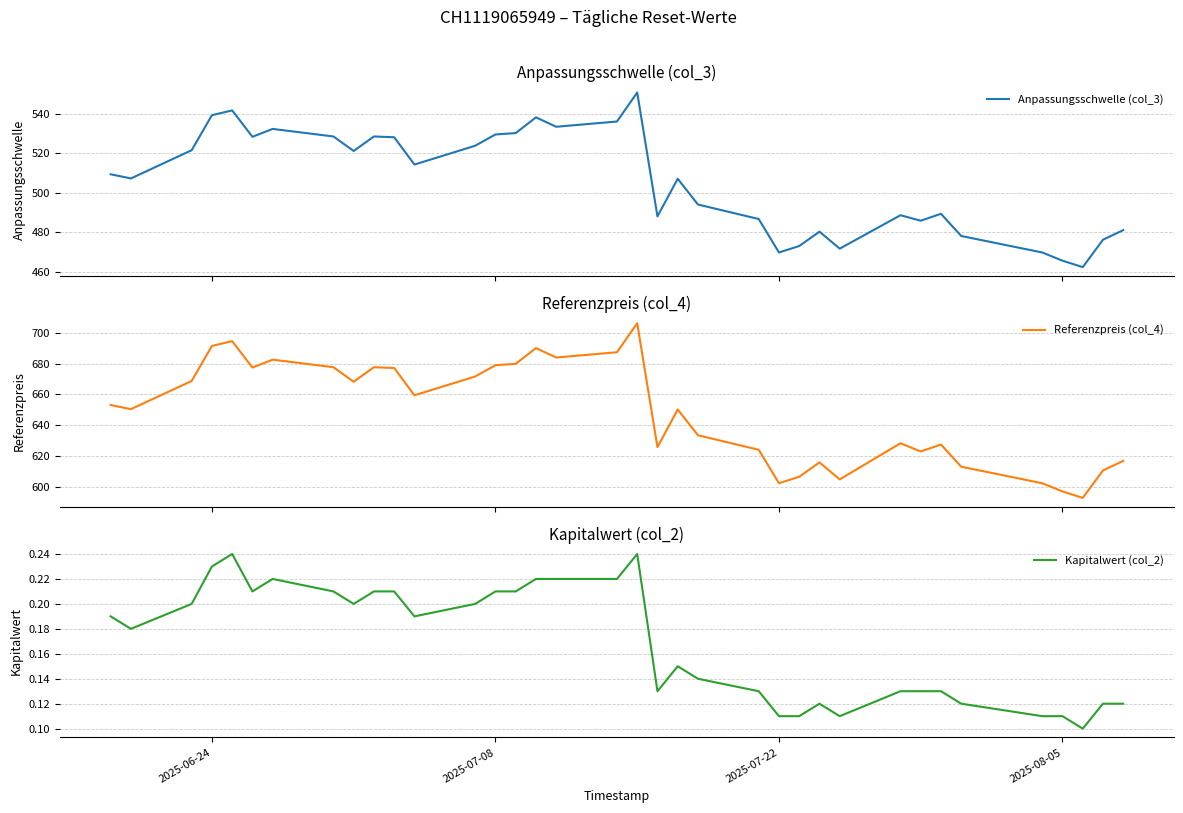

The Kapitalwert (col_2) series shows 0.0 at 2025-07-22. True or false?

False